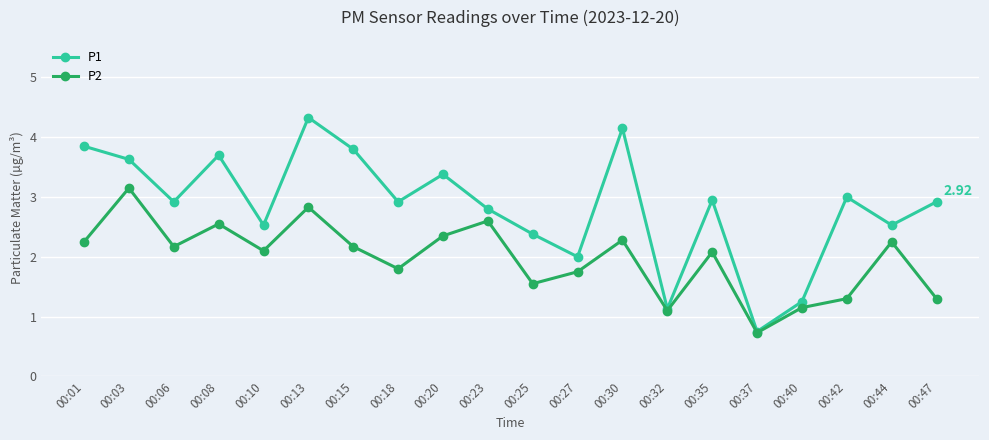

At which category is the sum across all series the highest?

00:13